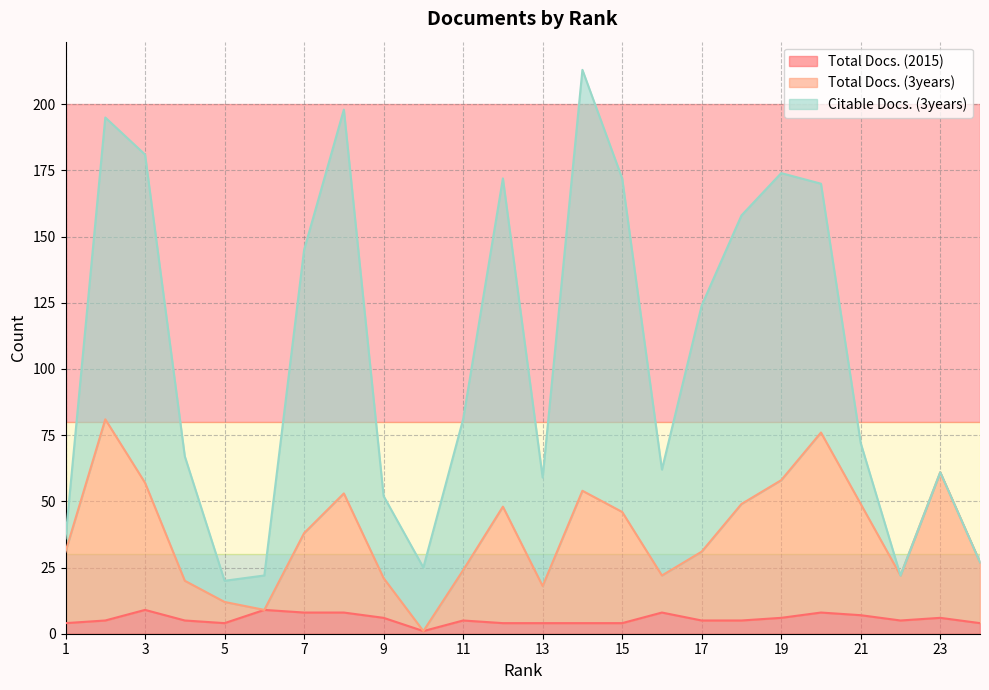

What is the difference between the Total Docs. (3years) values at 2 and 24?

54